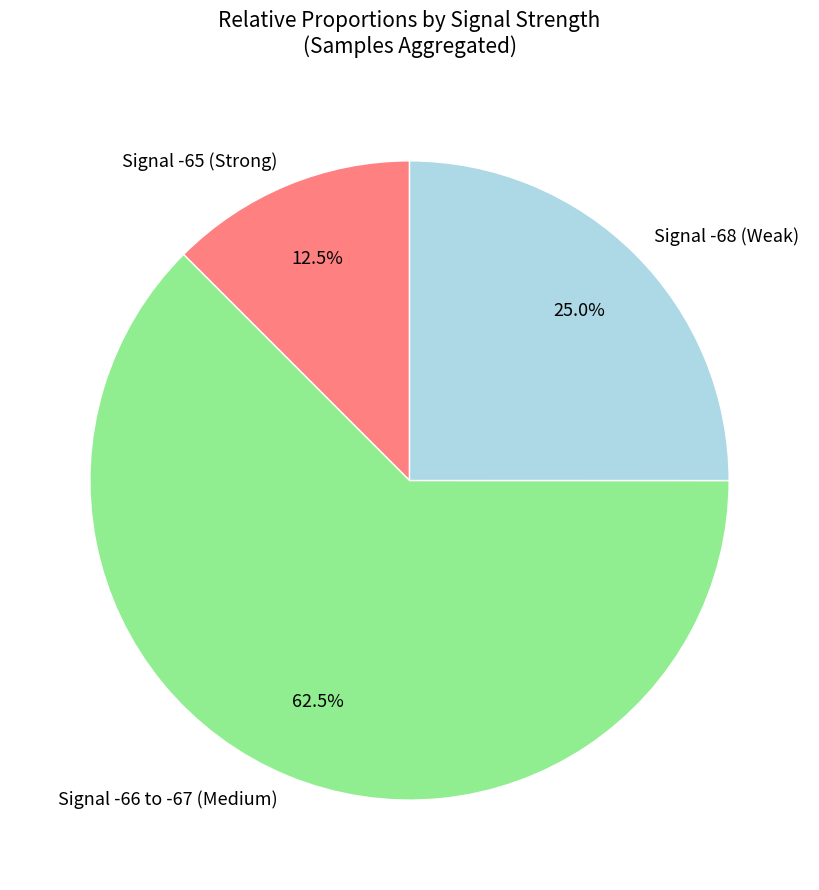

Rank the categories by value from highest to lowest.

Signal -66 to -67 (Medium), Signal -68 (Weak), Signal -65 (Strong)